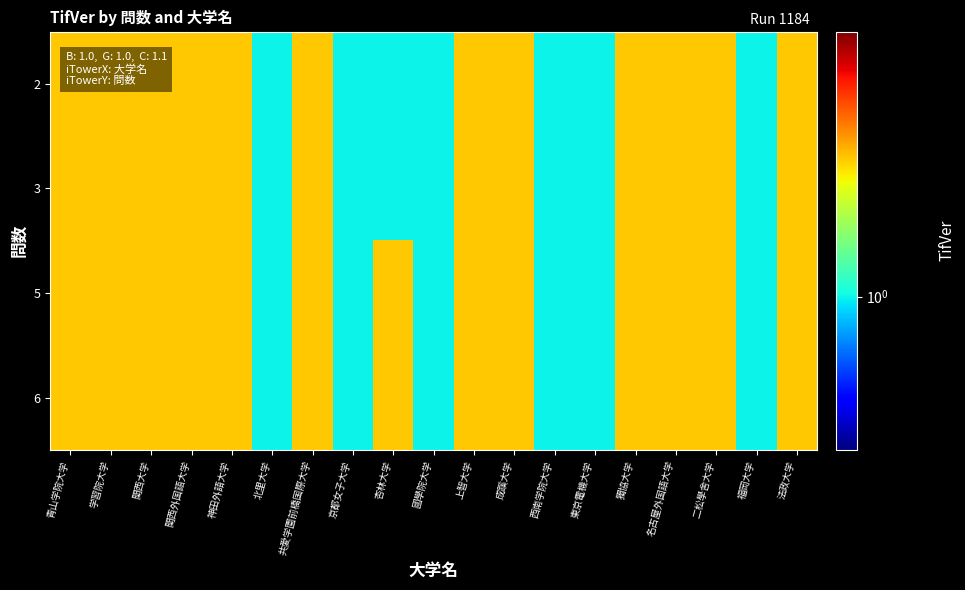

Reading left to right, extract all data points from this chart.

2: 青山学院大学=1.1	学習院大学=1.1	関西大学=1.1	関西外国語大学=1.1	神田外語大学=1.1	北里大学=1.0	共愛学園前橋国際大学=1.1	京都女子大学=1.0	杏林大学=1.0	國學院大学=1.0	上智大学=1.1	成蹊大学=1.1	西南学院大学=1.0	東京電機大学=1.0	獨協大学=1.1	名古屋外国語大学=1.1	二松學舍大学=1.1	福岡大学=1.0	法政大学=1.1
3: 青山学院大学=1.1	学習院大学=1.1	関西大学=1.1	関西外国語大学=1.1	神田外語大学=1.1	北里大学=1.0	共愛学園前橋国際大学=1.1	京都女子大学=1.0	杏林大学=1.0	國學院大学=1.0	上智大学=1.1	成蹊大学=1.1	西南学院大学=1.0	東京電機大学=1.0	獨協大学=1.1	名古屋外国語大学=1.1	二松學舍大学=1.1	福岡大学=1.0	法政大学=1.1
5: 青山学院大学=1.1	学習院大学=1.1	関西大学=1.1	関西外国語大学=1.1	神田外語大学=1.1	北里大学=1.0	共愛学園前橋国際大学=1.1	京都女子大学=1.0	杏林大学=1.1	國學院大学=1.0	上智大学=1.1	成蹊大学=1.1	西南学院大学=1.0	東京電機大学=1.0	獨協大学=1.1	名古屋外国語大学=1.1	二松學舍大学=1.1	福岡大学=1.0	法政大学=1.1
6: 青山学院大学=1.1	学習院大学=1.1	関西大学=1.1	関西外国語大学=1.1	神田外語大学=1.1	北里大学=1.0	共愛学園前橋国際大学=1.1	京都女子大学=1.0	杏林大学=1.1	國學院大学=1.0	上智大学=1.1	成蹊大学=1.1	西南学院大学=1.0	東京電機大学=1.0	獨協大学=1.1	名古屋外国語大学=1.1	二松學舍大学=1.1	福岡大学=1.0	法政大学=1.1